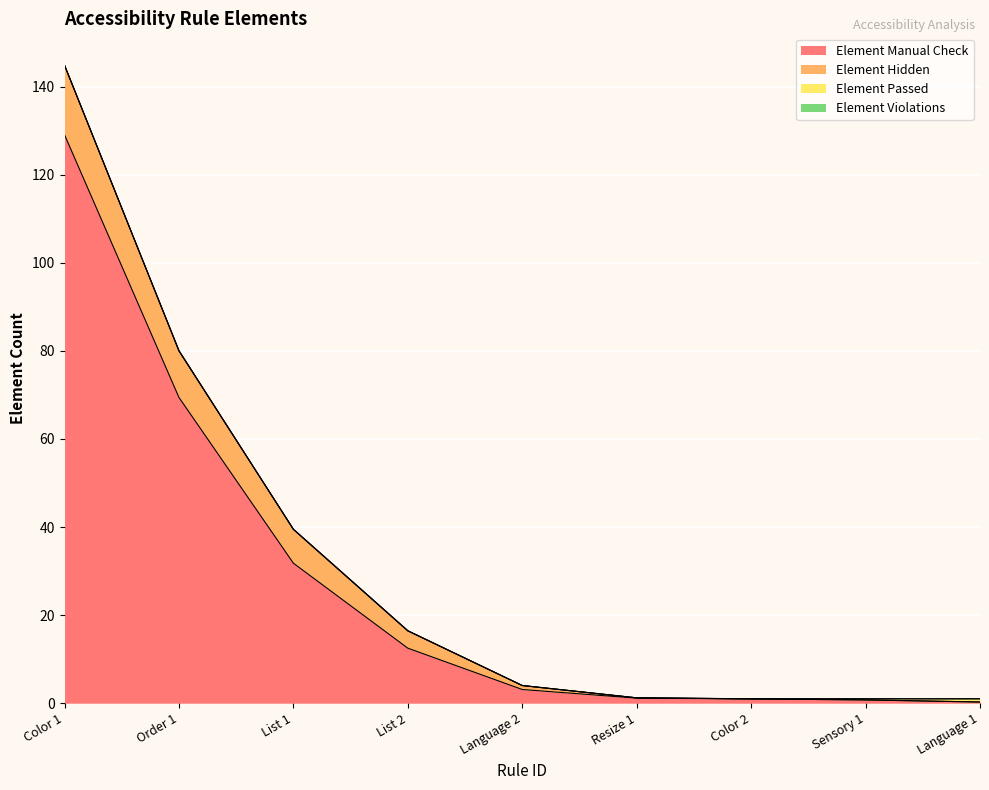

Is the value of Element Manual Check at Language 1 greater than the value of Element Passed at Order 1?

No